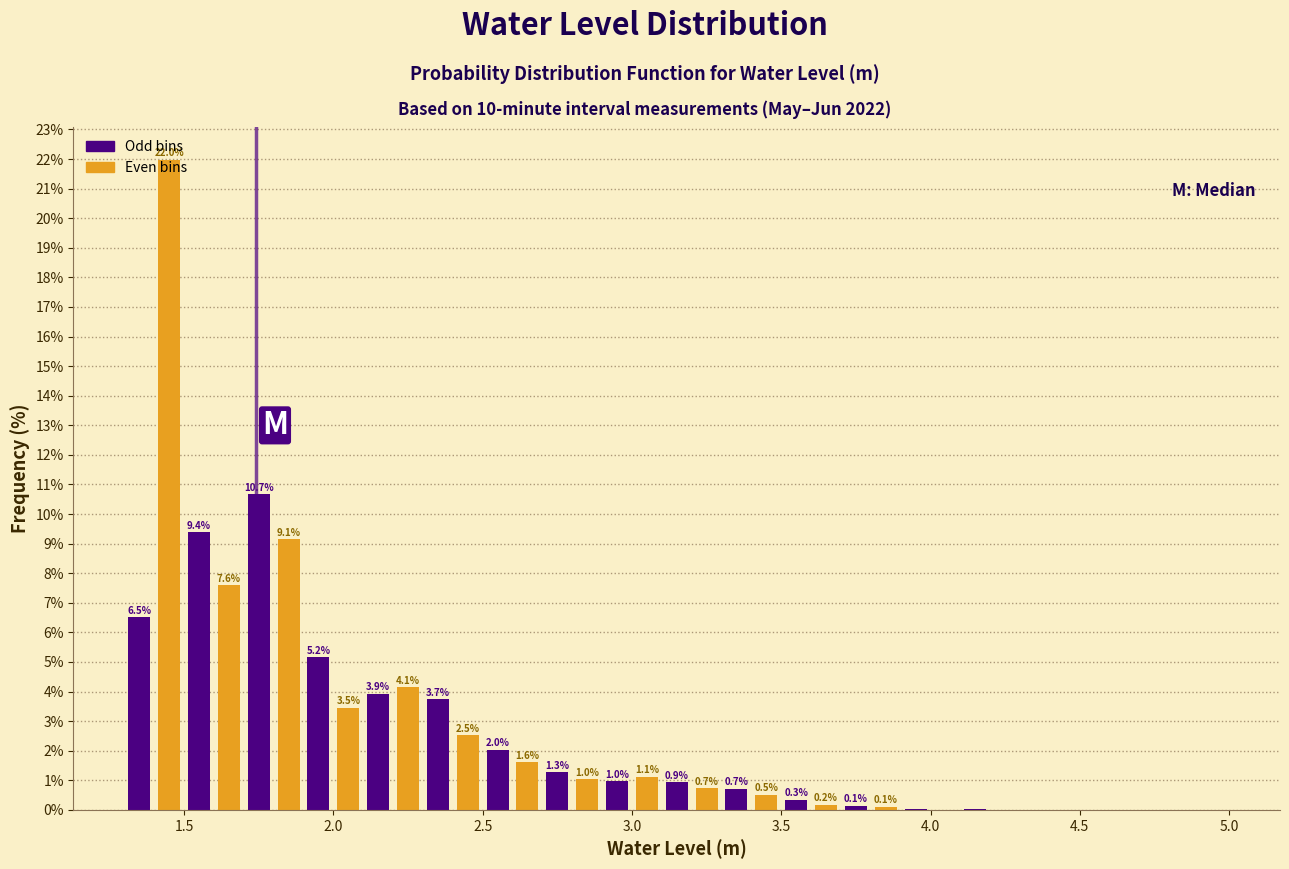

Read against the x-axis, roughly where is the centre of the tallest bar?

1.45